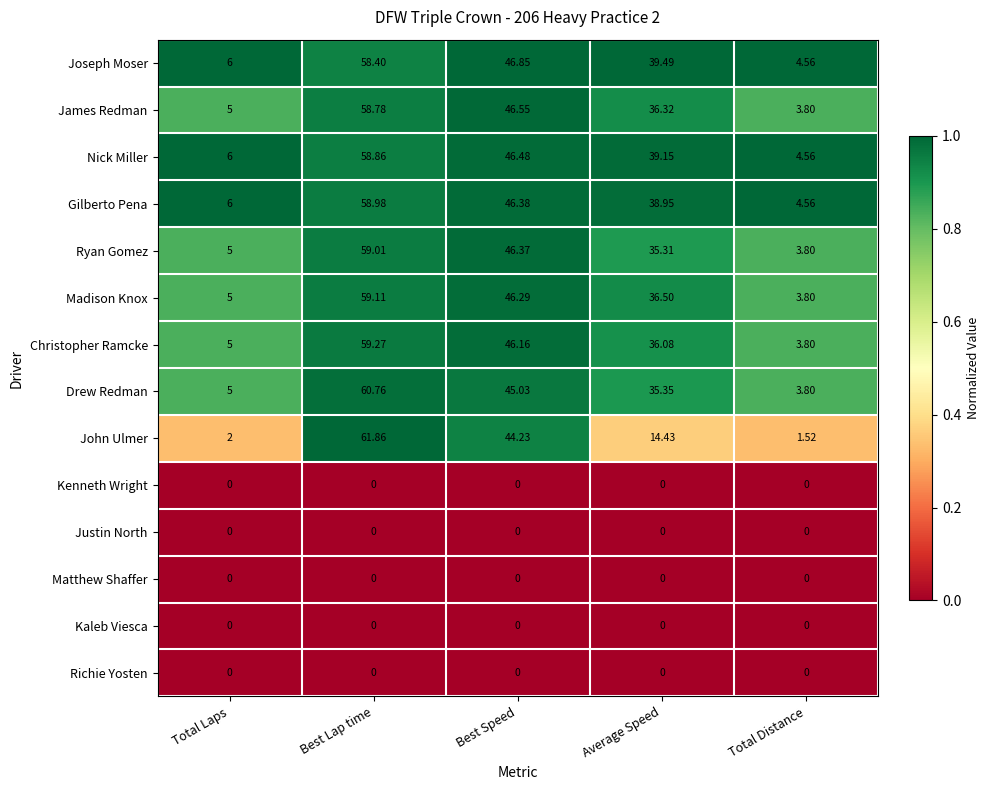

At which label does John Ulmer reach its peak?

Best Lap time